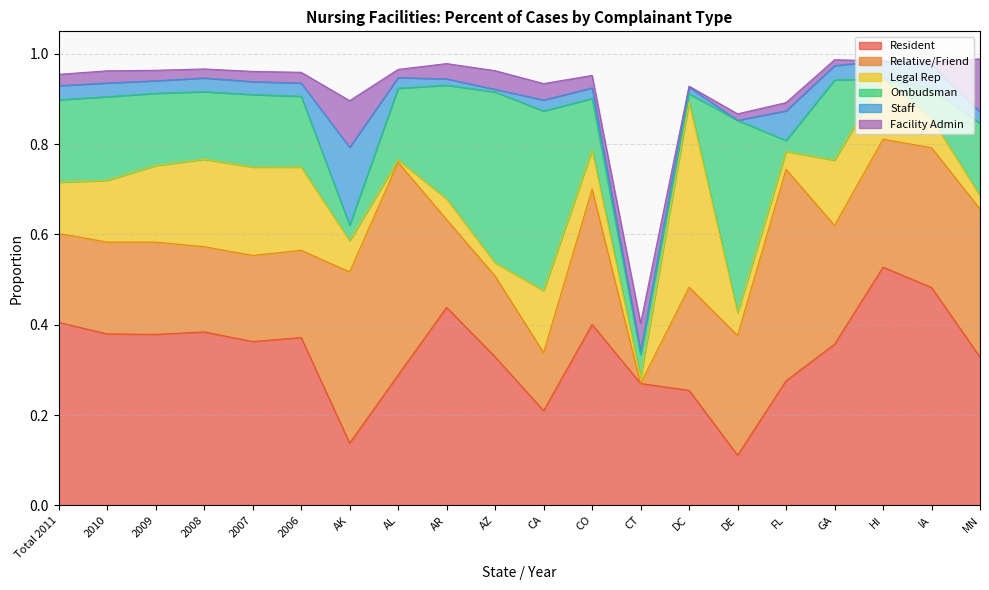

True or false: Legal Rep has a value of 0.0 at MN.

True